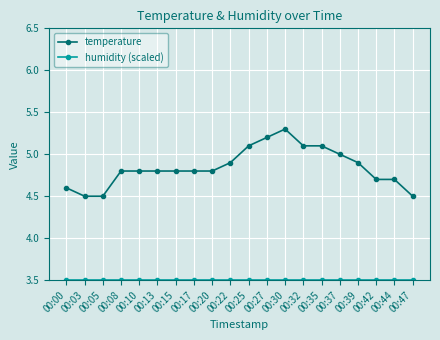

At which label does temperature reach its peak?

00:30